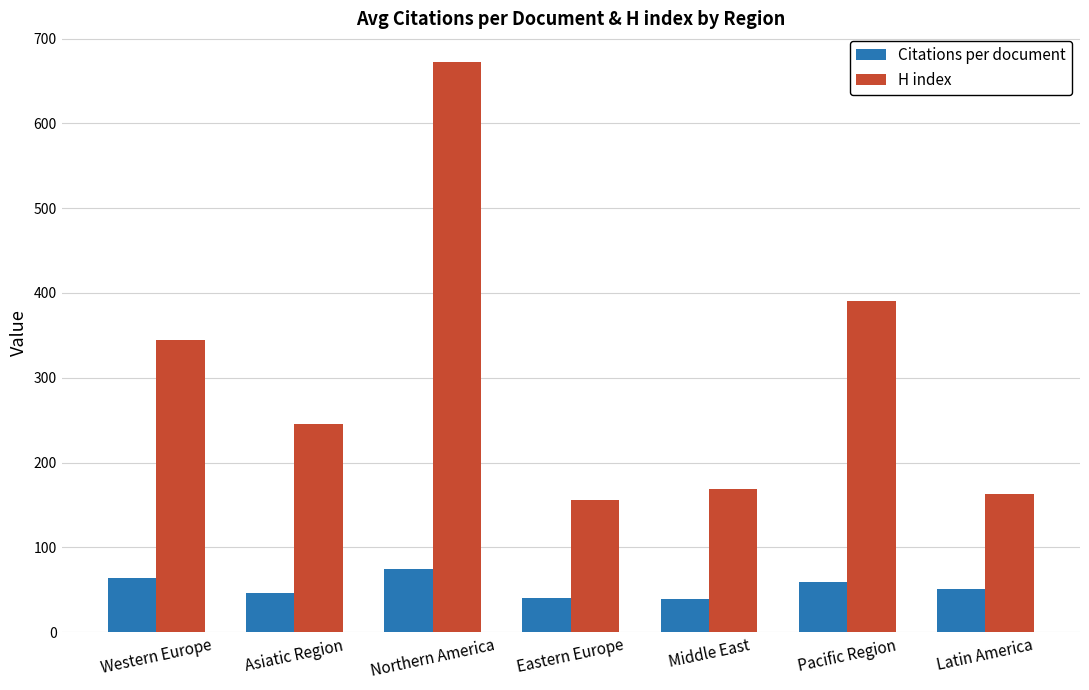

The H index series shows 263.9 at Latin America. True or false?

False